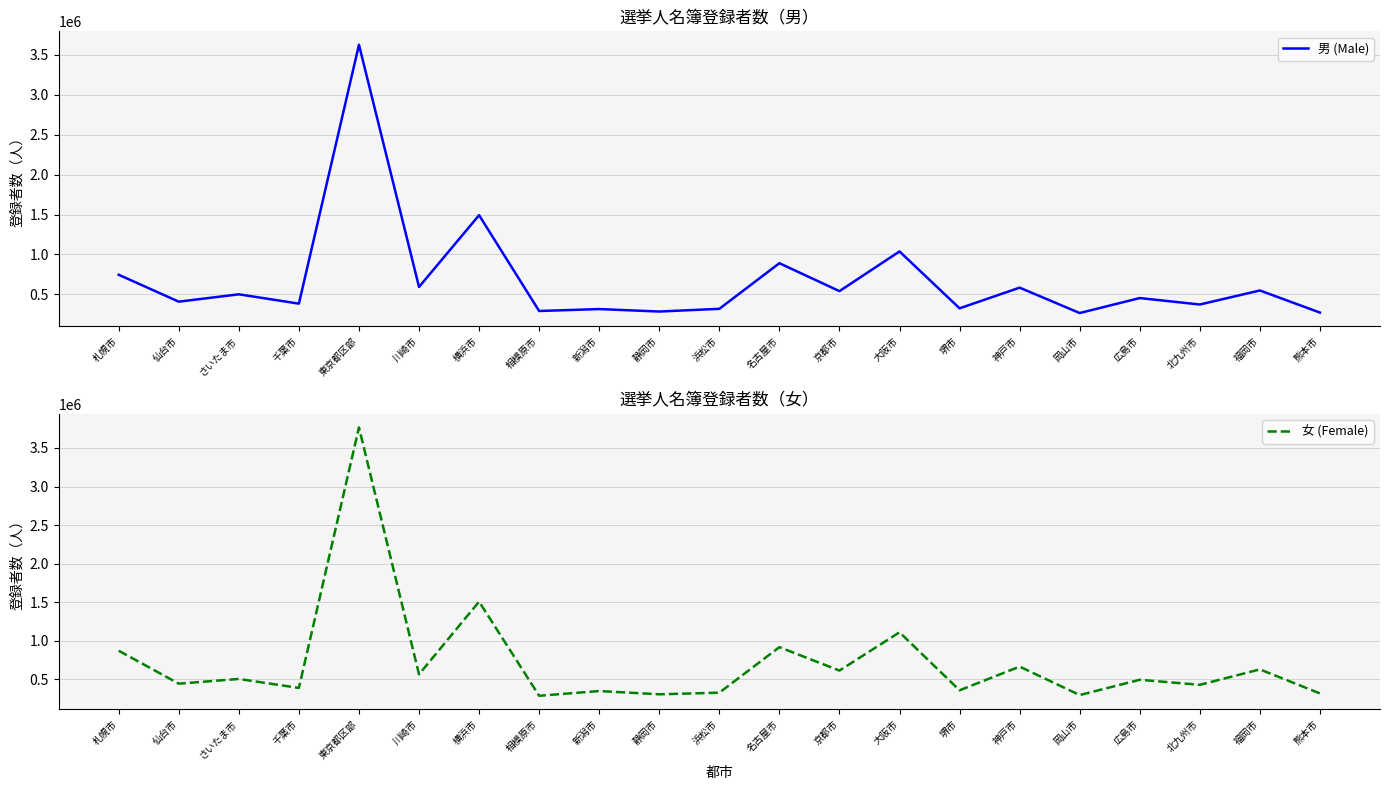

Which series has the largest range (max minus min)?

女 (Female)